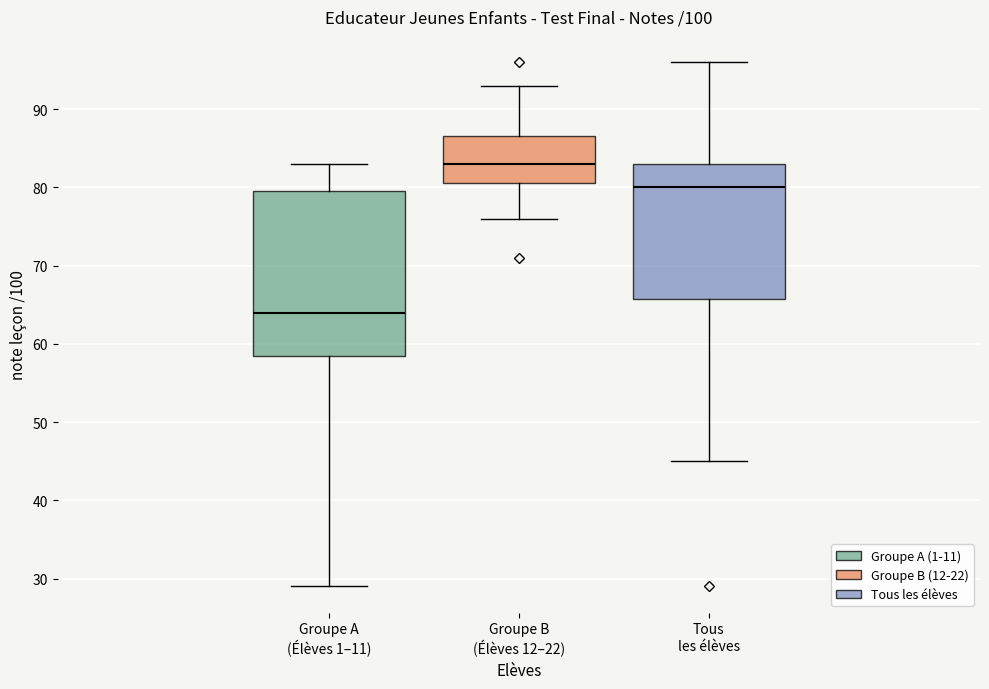

Where is the upper edge of the box for Tous les élèves on the y-axis? The values are not printed on the chart, so give them approximately, as read against the axis.

83